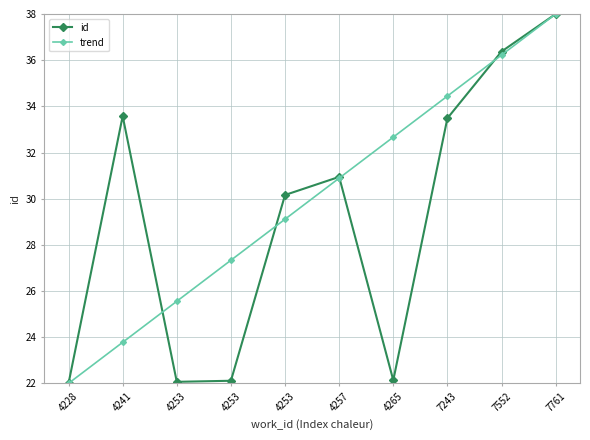

List the series in order of their overall mean, lowest first.

id, trend